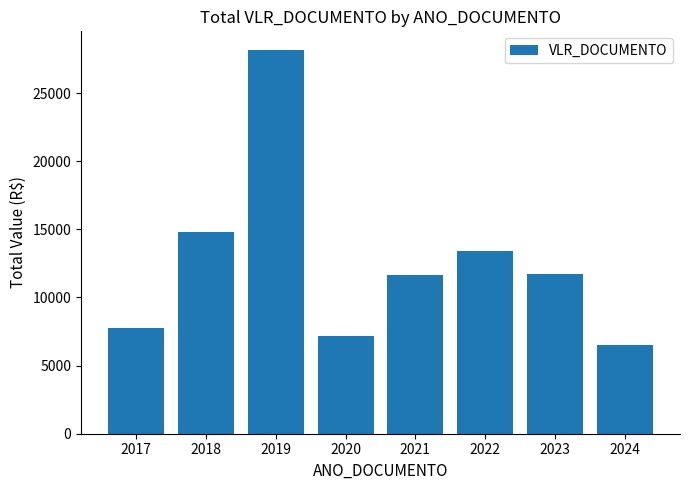

What is the change in value from 2019 to 2022?

-14683.3